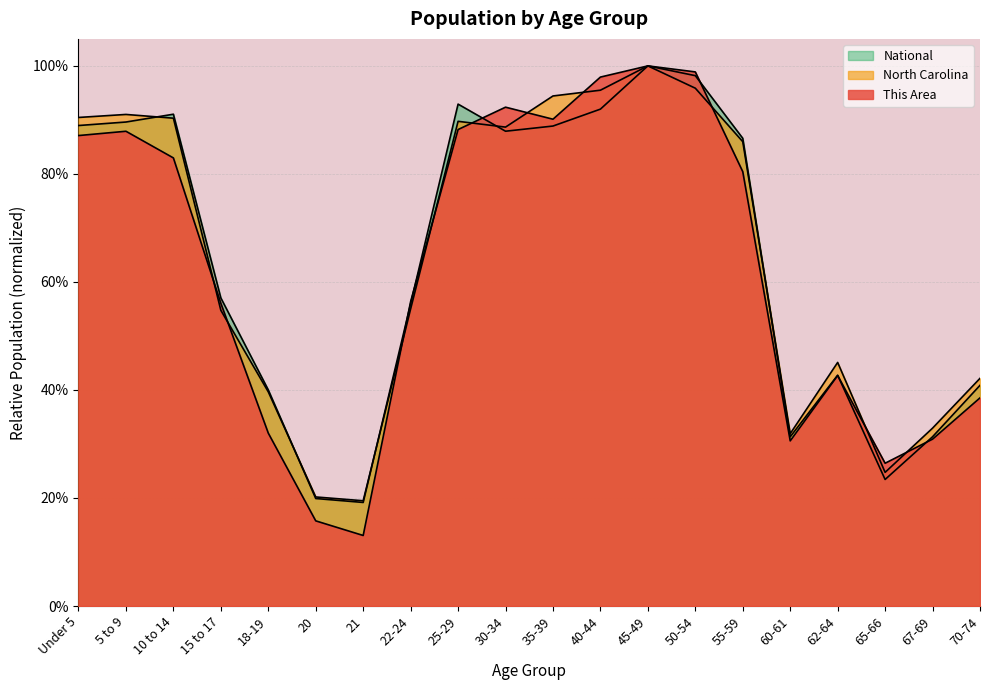

What is the label of the 4th point from the right?

62-64